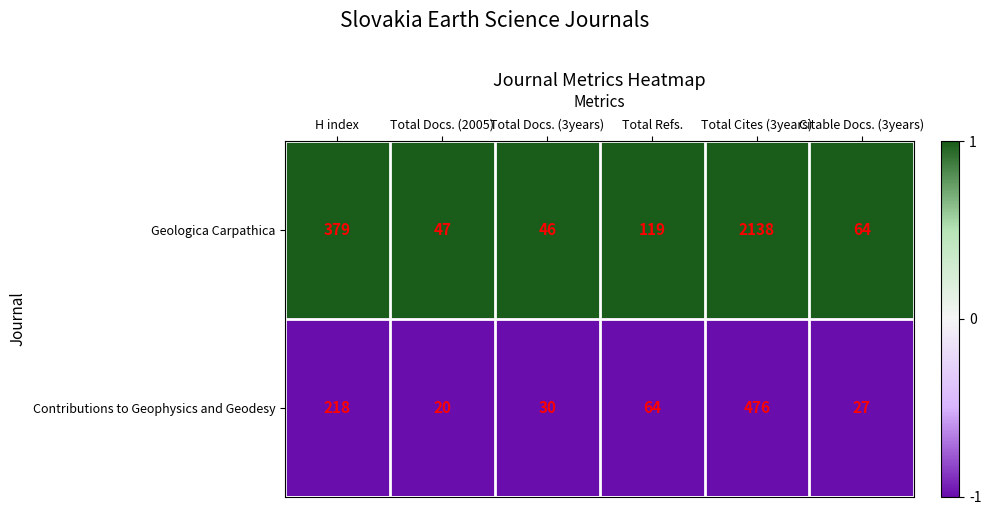

What is the difference between the maximum and minimum values in the Geologica Carpathica series?

2092